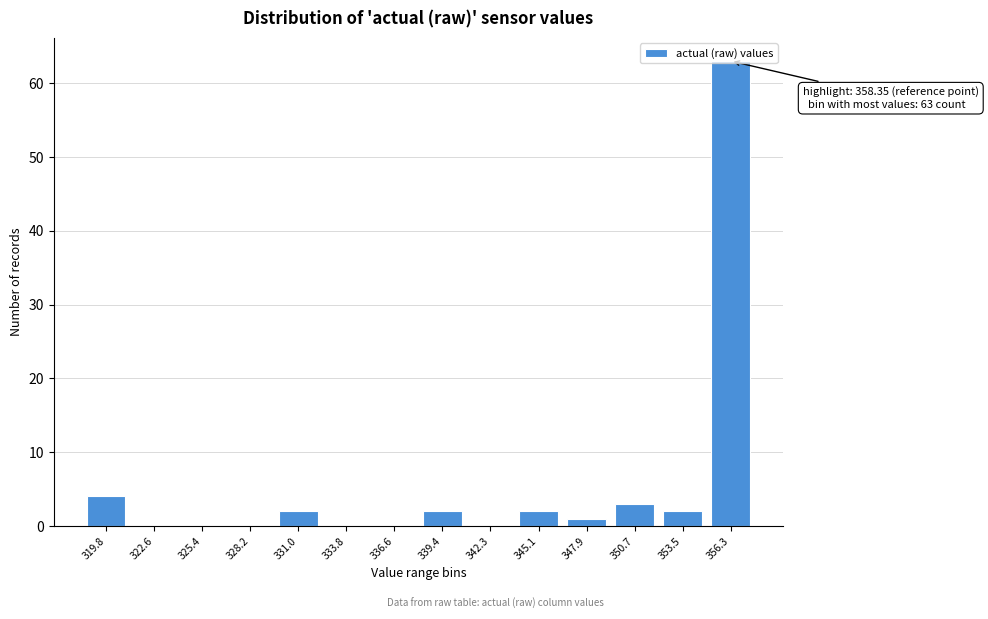

The chart shows a value of 2 at 339.4. True or false?

True